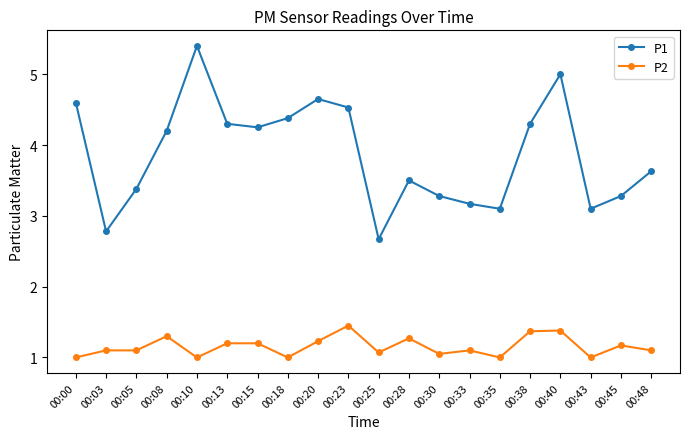

What is the spread (max minus min) of values at 00:23?

3.1